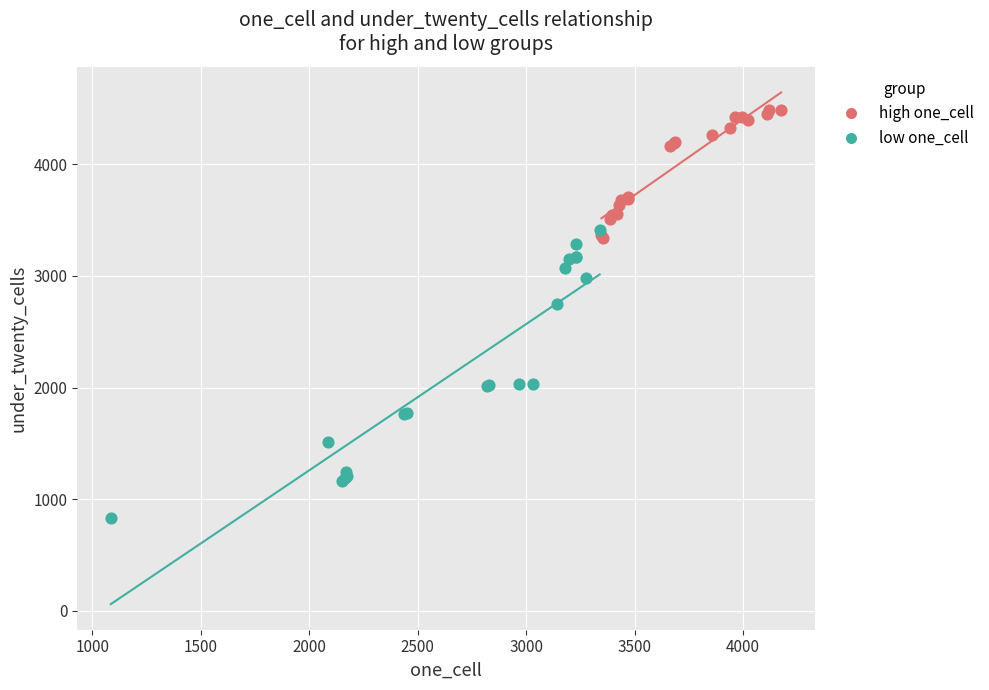

Which series reaches the maximum Y coordinate?

high one_cell